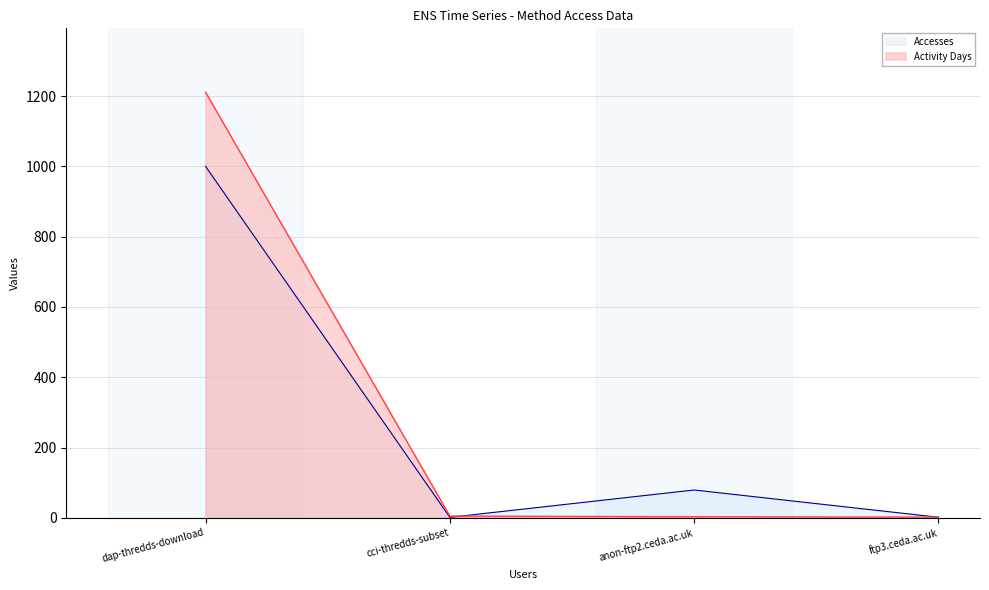

Which series changed the most between cci-thredds-subset and ftp3.ceda.ac.uk?

Activity Days